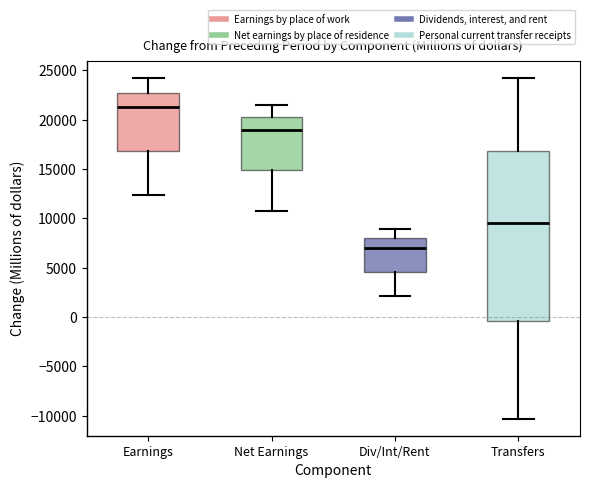

Reading left to right, read every box against the y-axis: the position of its median line, the range the box covers, and the ends of its whiskers. The values are not printed on the chart, so give them approximately, as read against the axis.

Earnings: median 21000, box 17000 to 22500, whiskers 12500 to 24000
Net Earnings: median 19000, box 15000 to 20500, whiskers 10500 to 21500
Div/Int/Rent: median 7000, box 4500 to 8000, whiskers 2000 to 9000
Transfers: median 9500, box -500 to 17000, whiskers -10500 to 24000